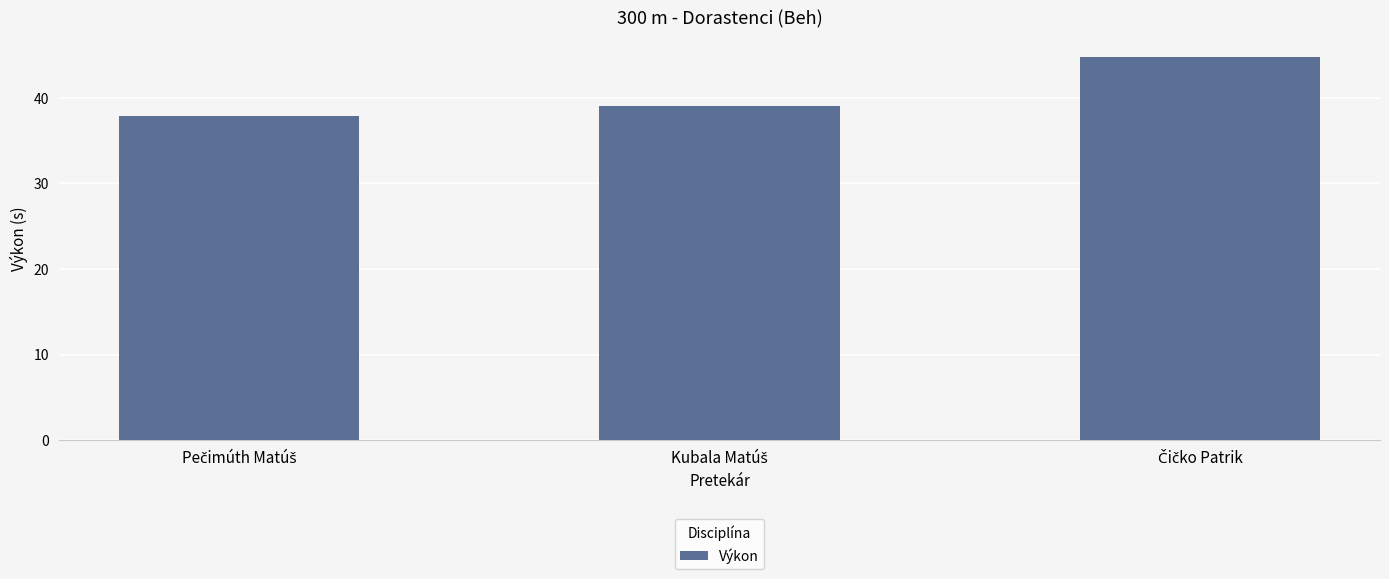

How many data points does each series have?

3